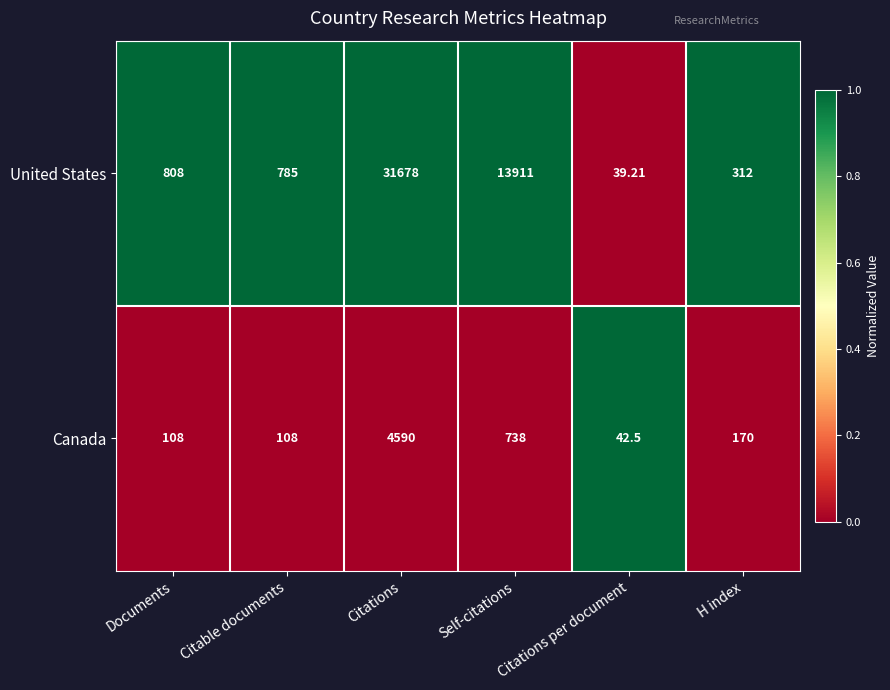

Which label corresponds to the smallest value in the chart?

Citations per document